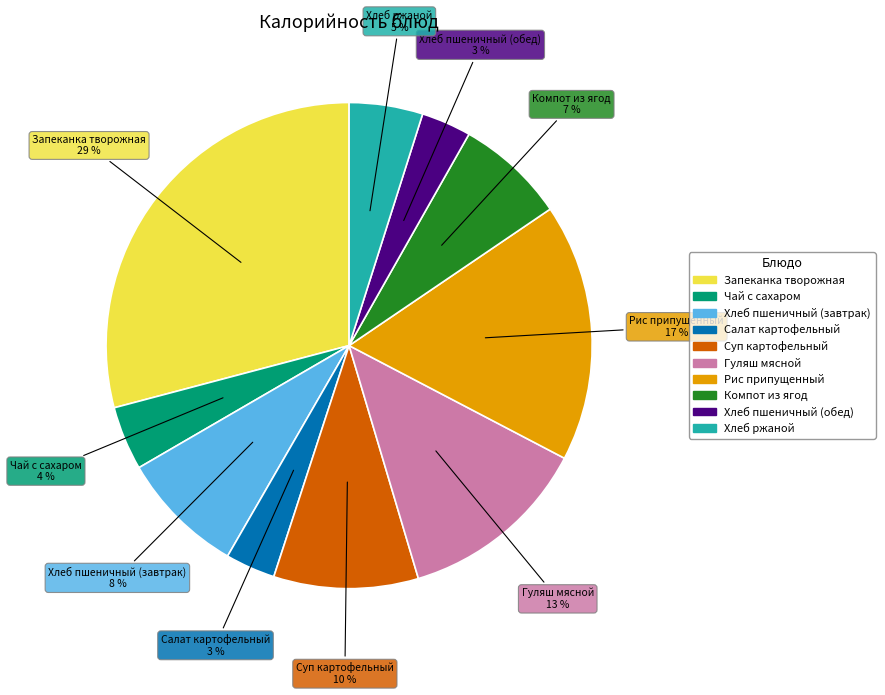

Combined, do Хлеб ржаной and Суп картофельный account for over 50%?

No